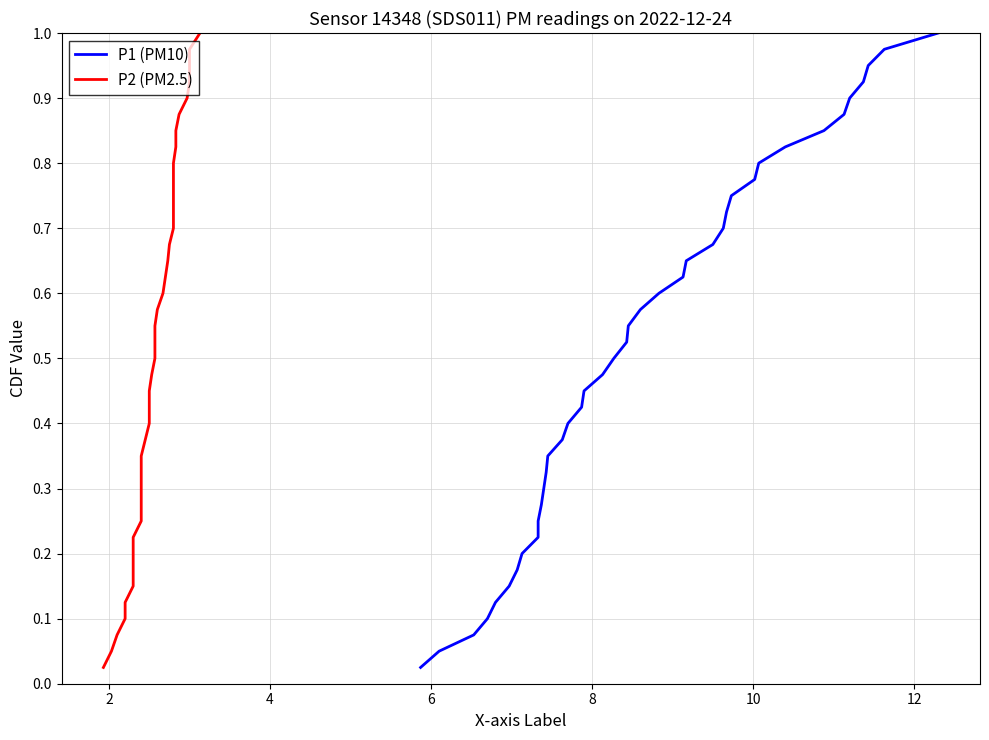

Which series has the largest range (max minus min)?

P1 (PM10)